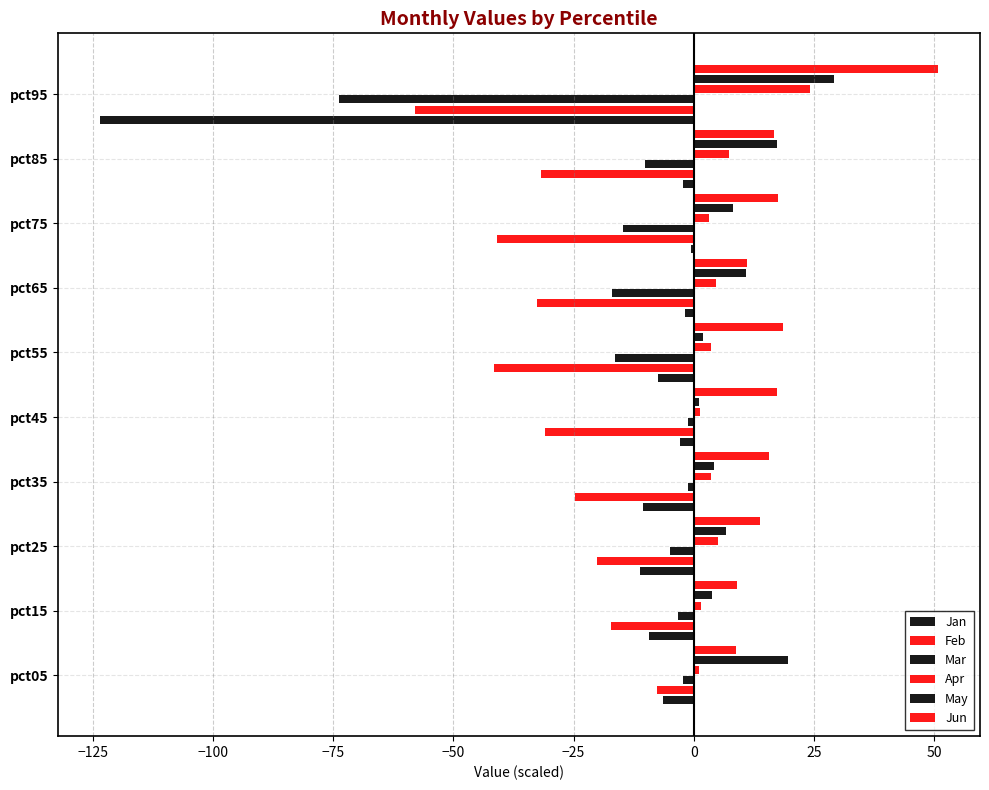

What is the difference between the second highest and second lowest values in the Jun series?

9.6